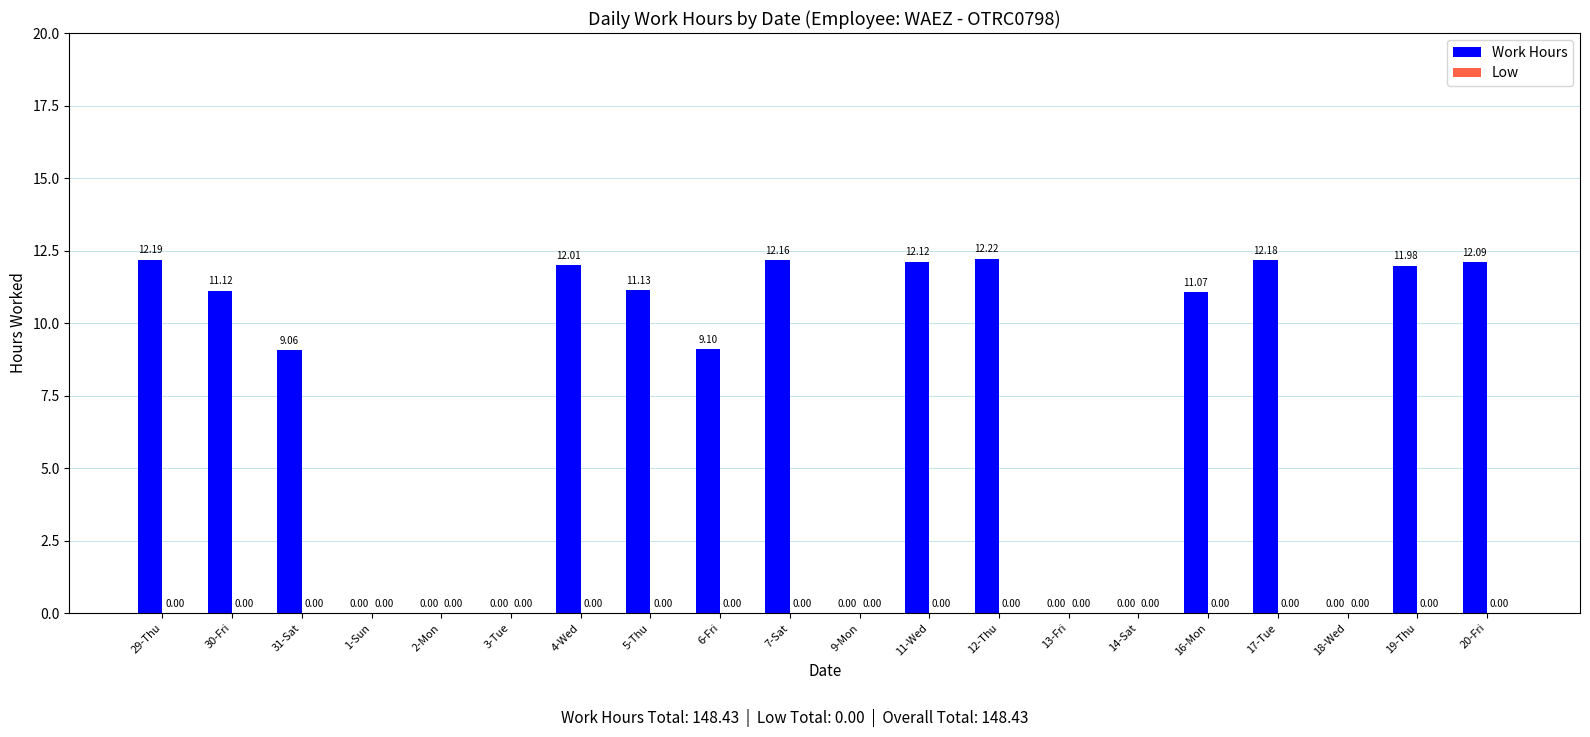

What is the sum of the values at 4-Wed and 1-Sun?

12.0